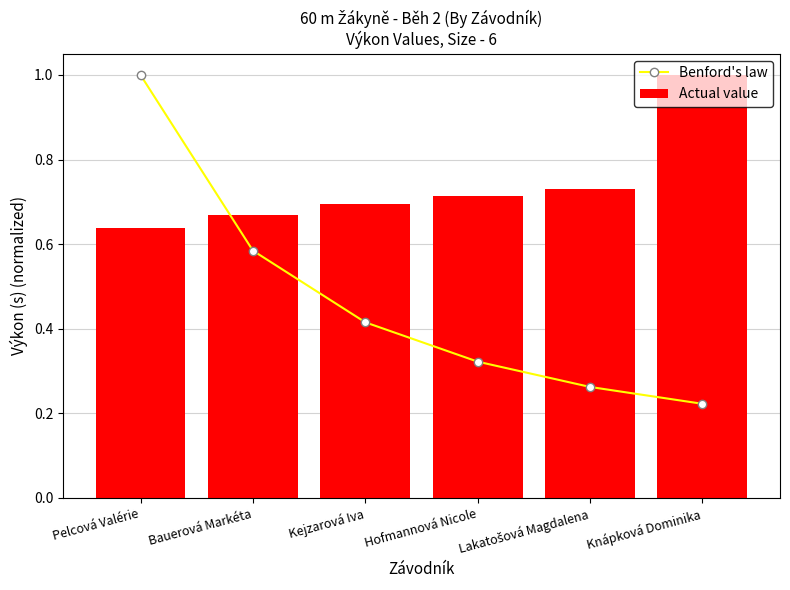

How many data points does each series have?

6